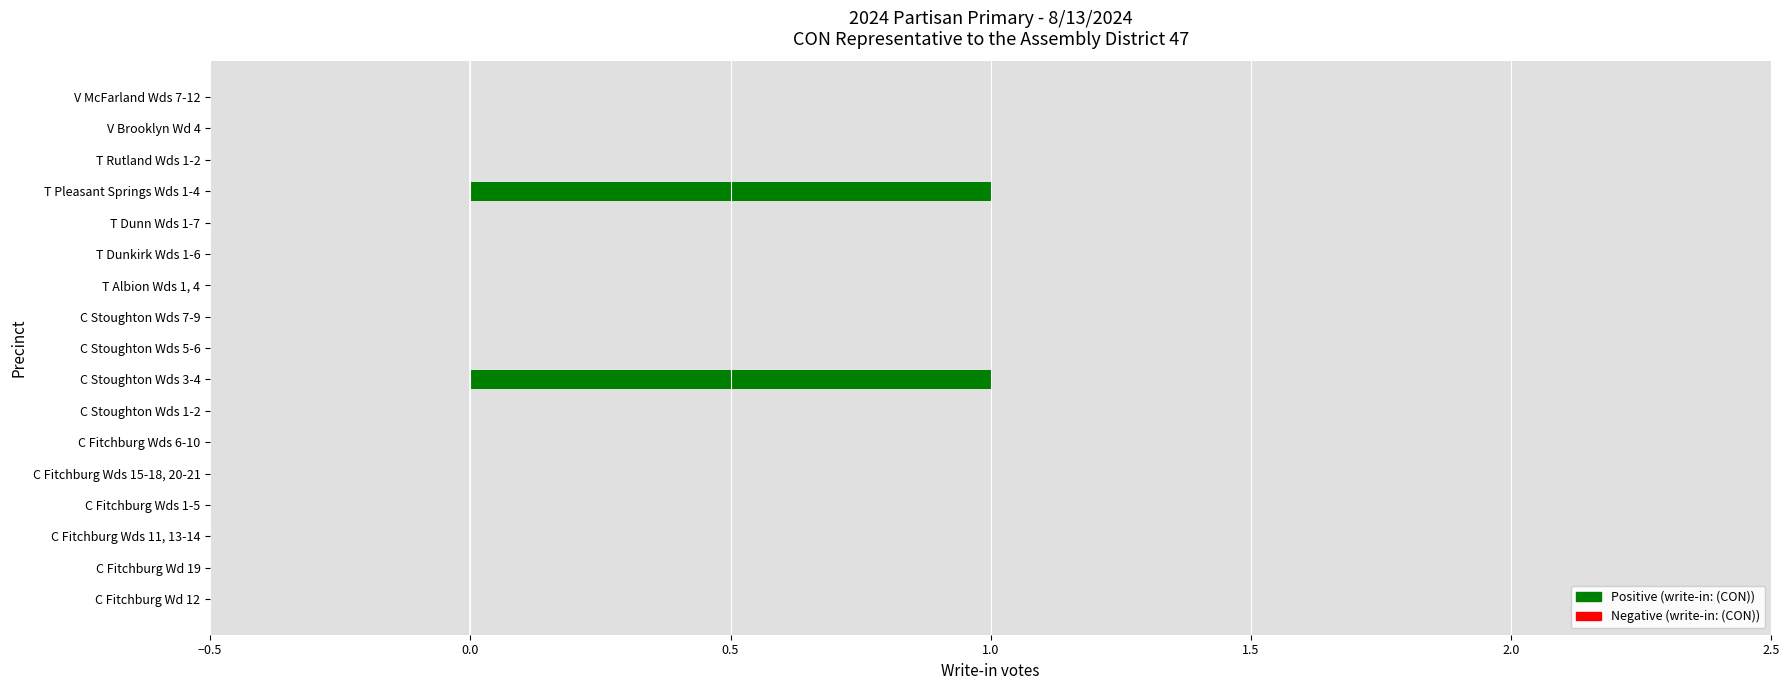

How many values are between 0 and 1?

17